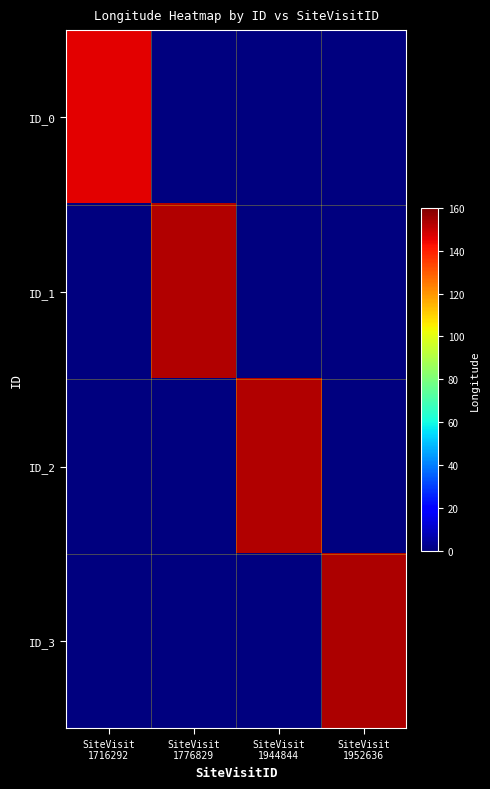

Reading left to right, transcribe all the data shown in this chart.

ID_0: SiteVisit
1716292=146.1	SiteVisit
1776829=0.0	SiteVisit
1944844=0.0	SiteVisit
1952636=0.0
ID_1: SiteVisit
1716292=0.0	SiteVisit
1776829=153.0	SiteVisit
1944844=0.0	SiteVisit
1952636=0.0
ID_2: SiteVisit
1716292=0.0	SiteVisit
1776829=0.0	SiteVisit
1944844=153.0	SiteVisit
1952636=0.0
ID_3: SiteVisit
1716292=0.0	SiteVisit
1776829=0.0	SiteVisit
1944844=0.0	SiteVisit
1952636=153.5